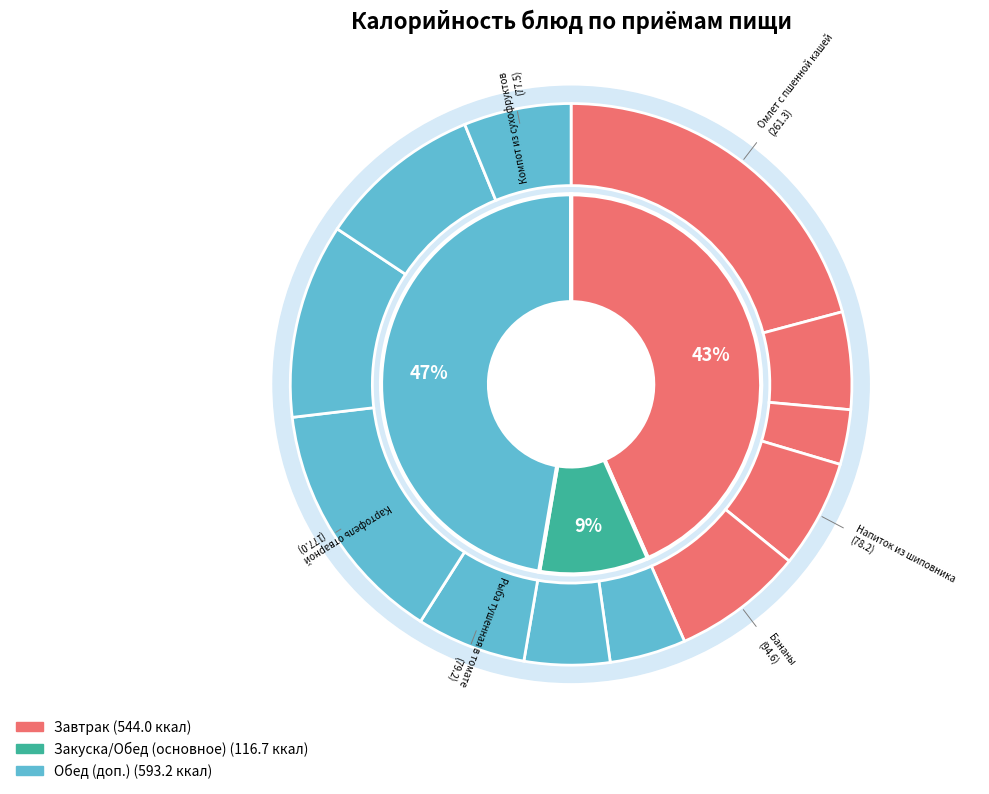

To the nearest percent, what is the combined percentage of Щи из свежей капусты and Бананы?

12%